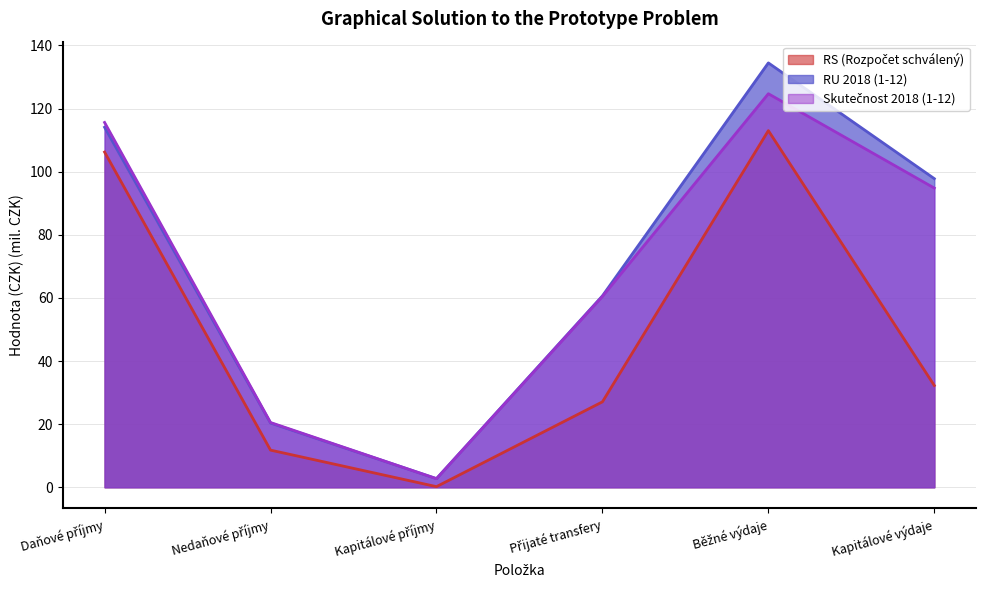

Does the chart have visible grid lines?

Yes